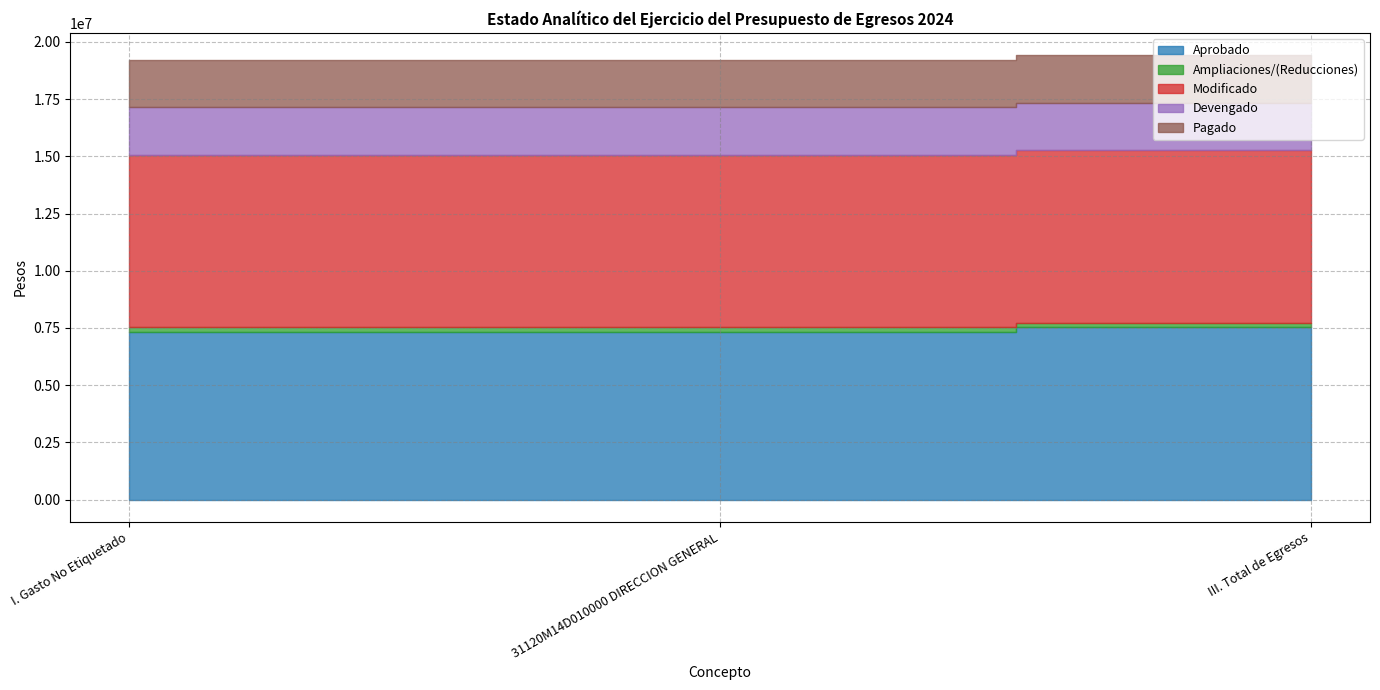

The value of Devengado at III. Total de Egresos is 2071856.6. True or false?

True